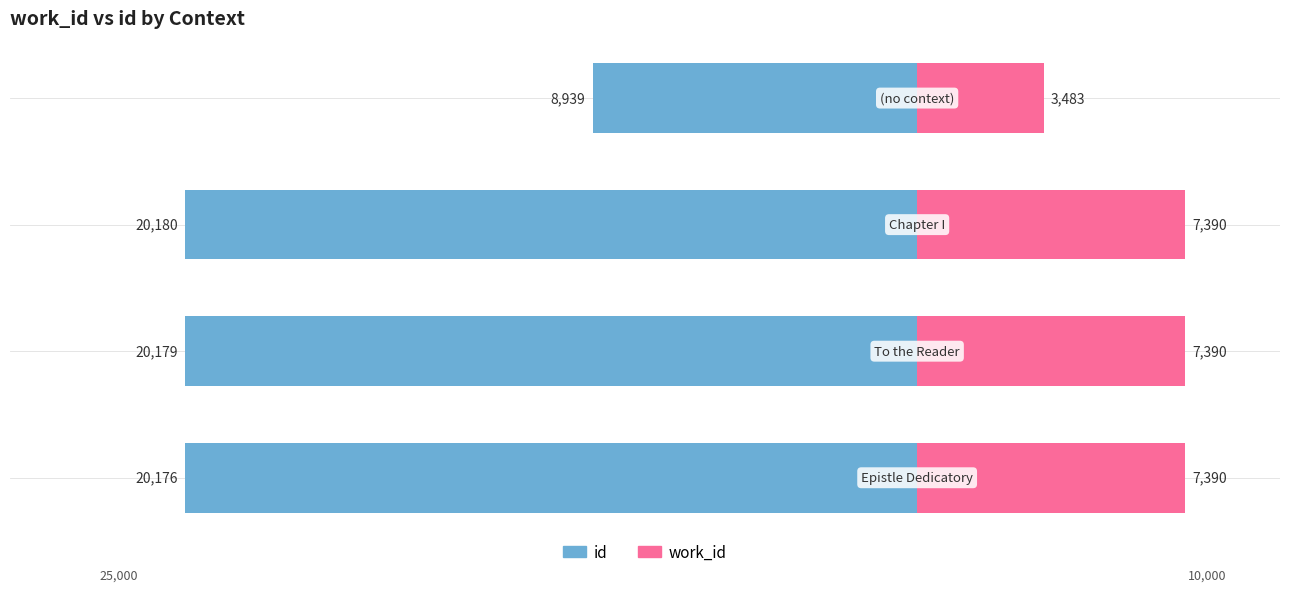

The value of work_id at −20000 is 4143. True or false?

False